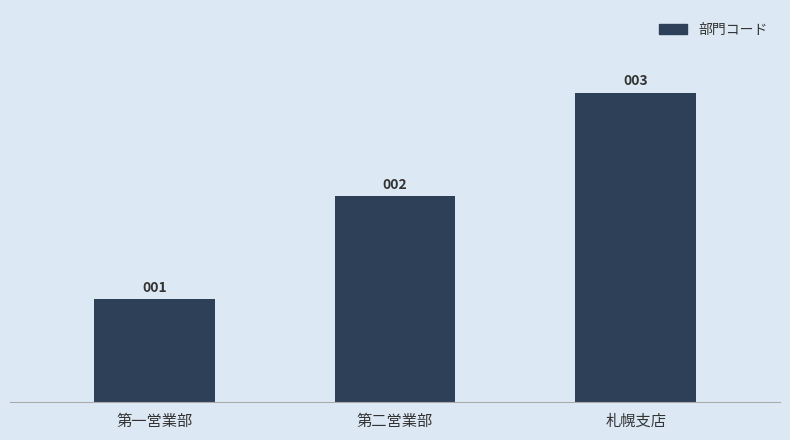

Reading left to right, transcribe all the data shown in this chart.

1	2	3